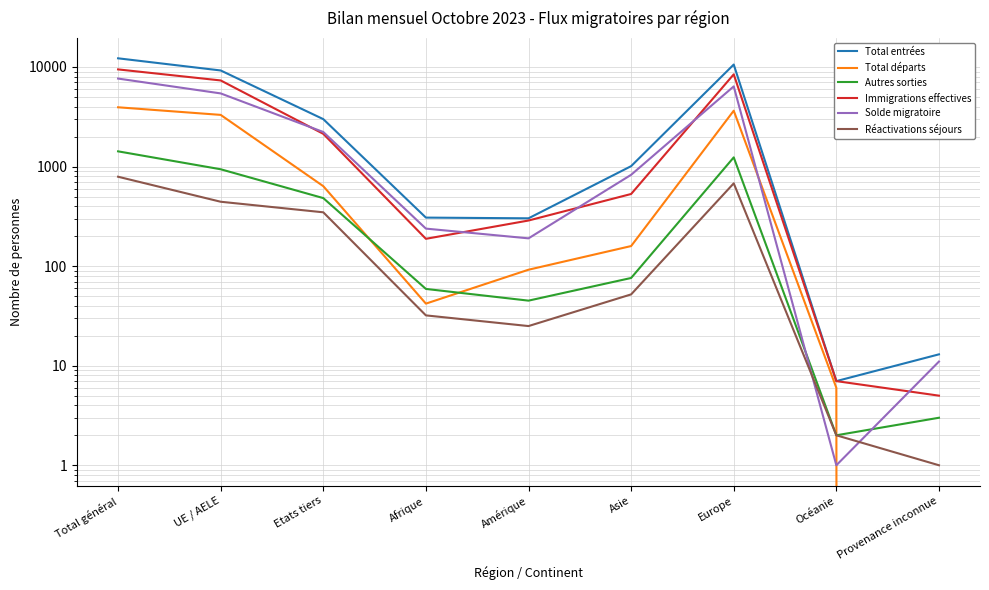

Count the number of data series in this chart.

6